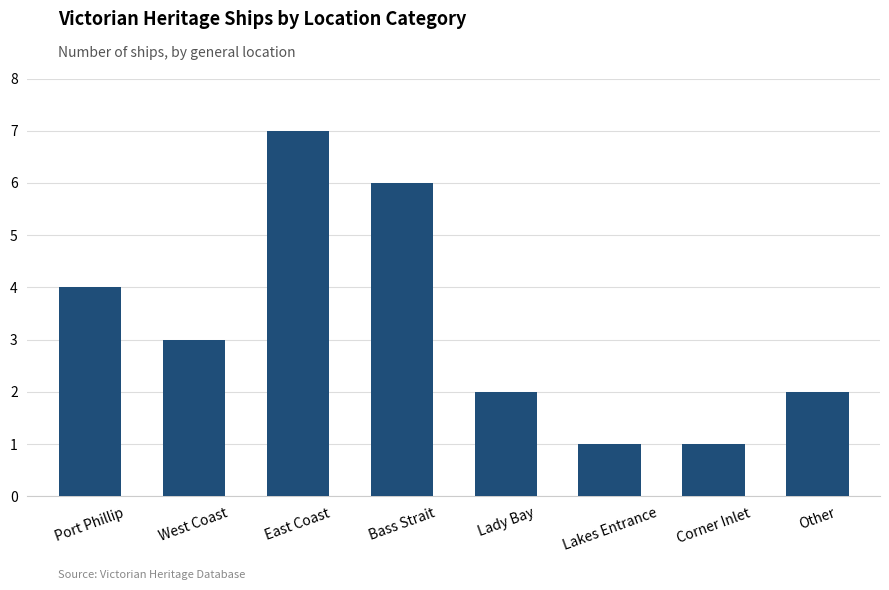

What is the sum of all values?

26